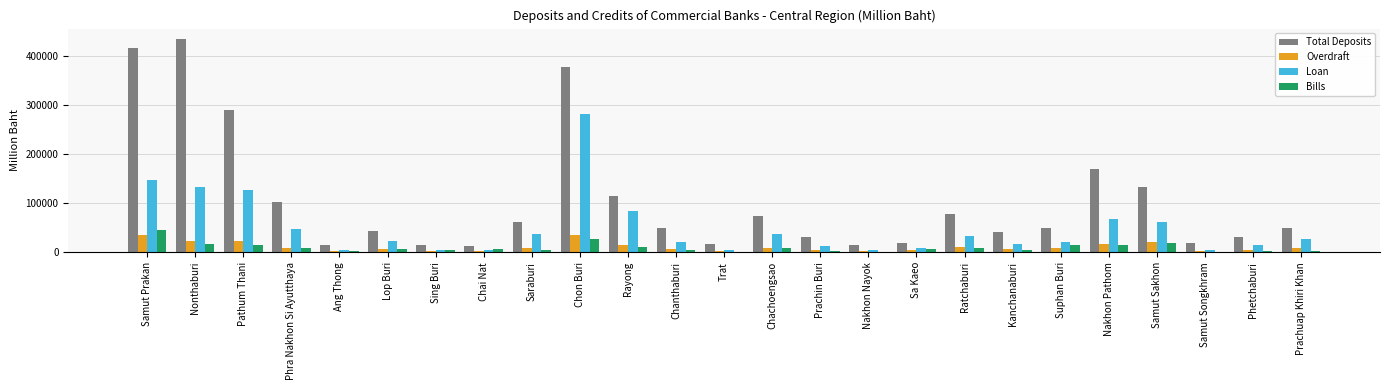

What is the sum of the Total Deposits values at Nonthaburi and Saraburi?

495709